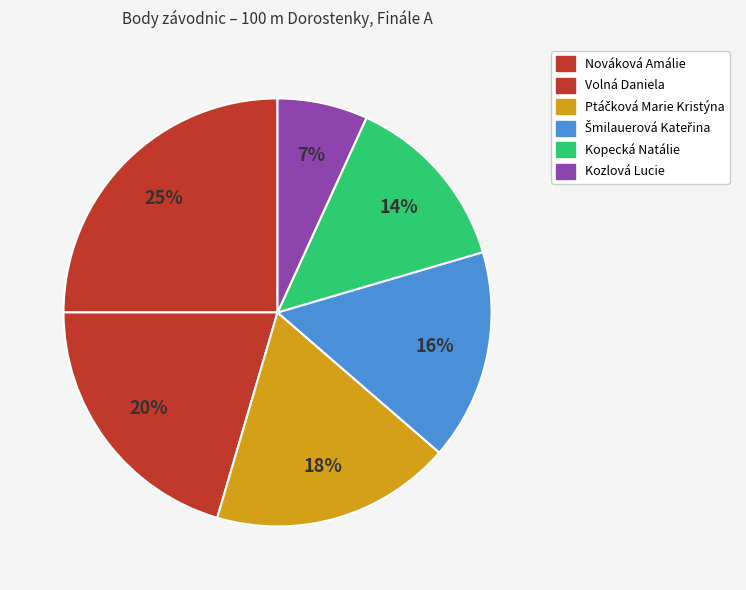

To the nearest percent, what portion does Ptáčková Marie Kristýna represent?

18%